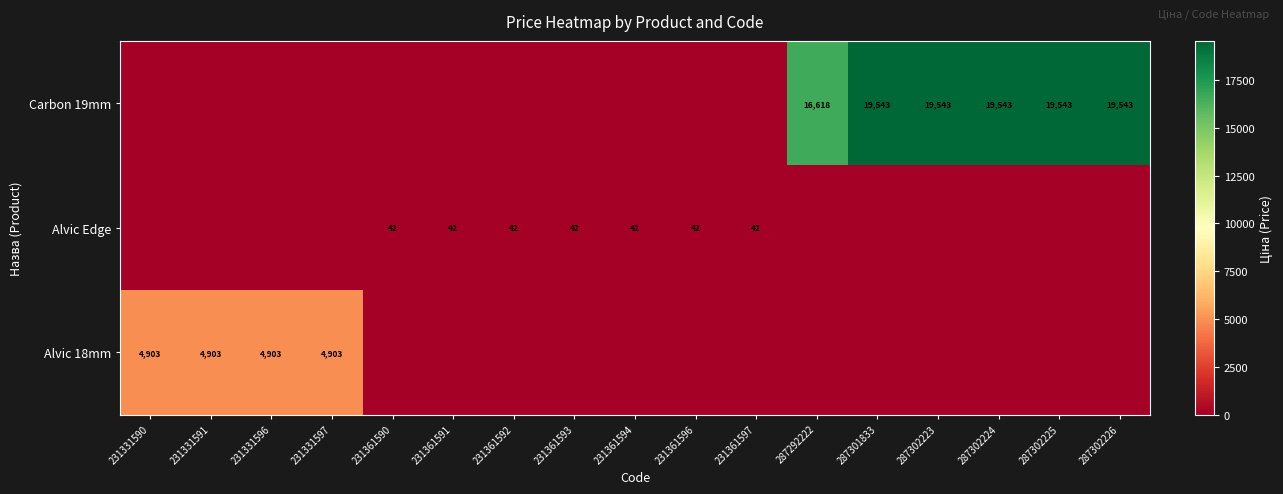

True or false: Alvic Edge has a value of 62 at 231361593.

False